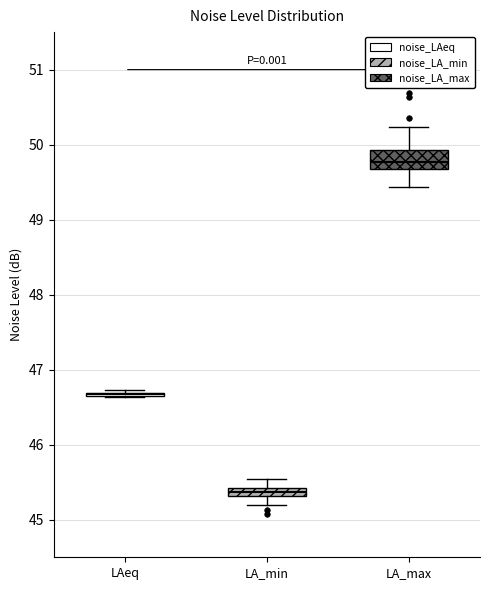

Where is the lower edge of the box for LA_max on the y-axis? The values are not printed on the chart, so give them approximately, as read against the axis.

49.7